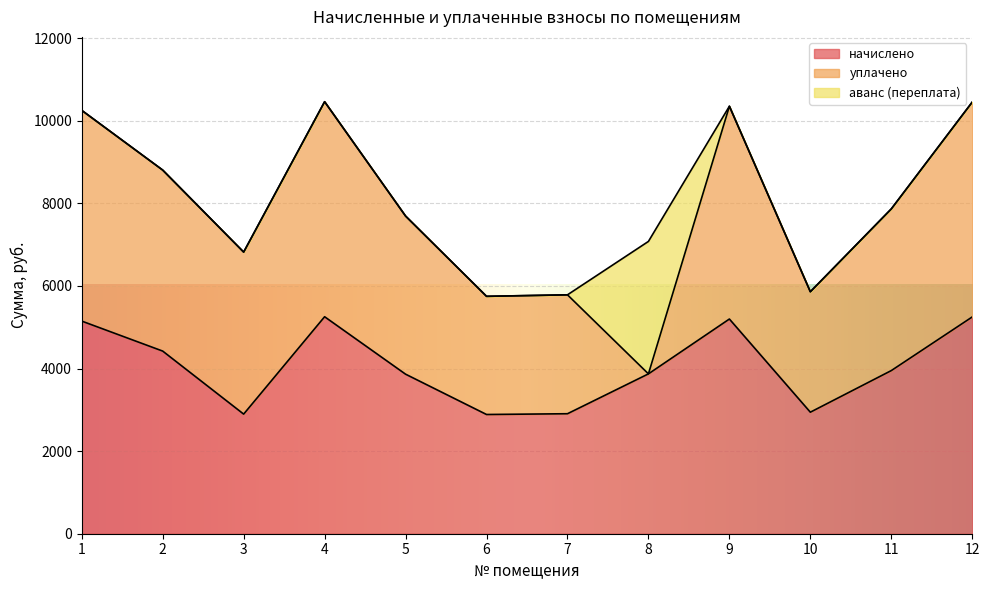

Which series has the largest range (max minus min)?

уплачено